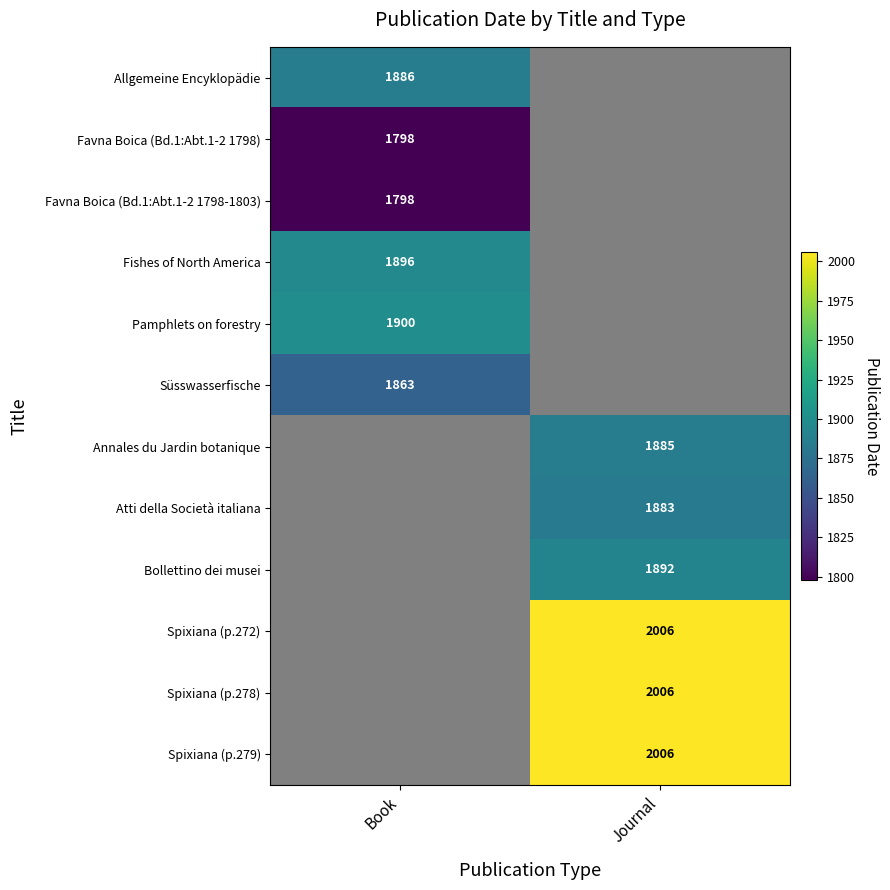

What is the difference between the highest and lowest values at Book?

102.0